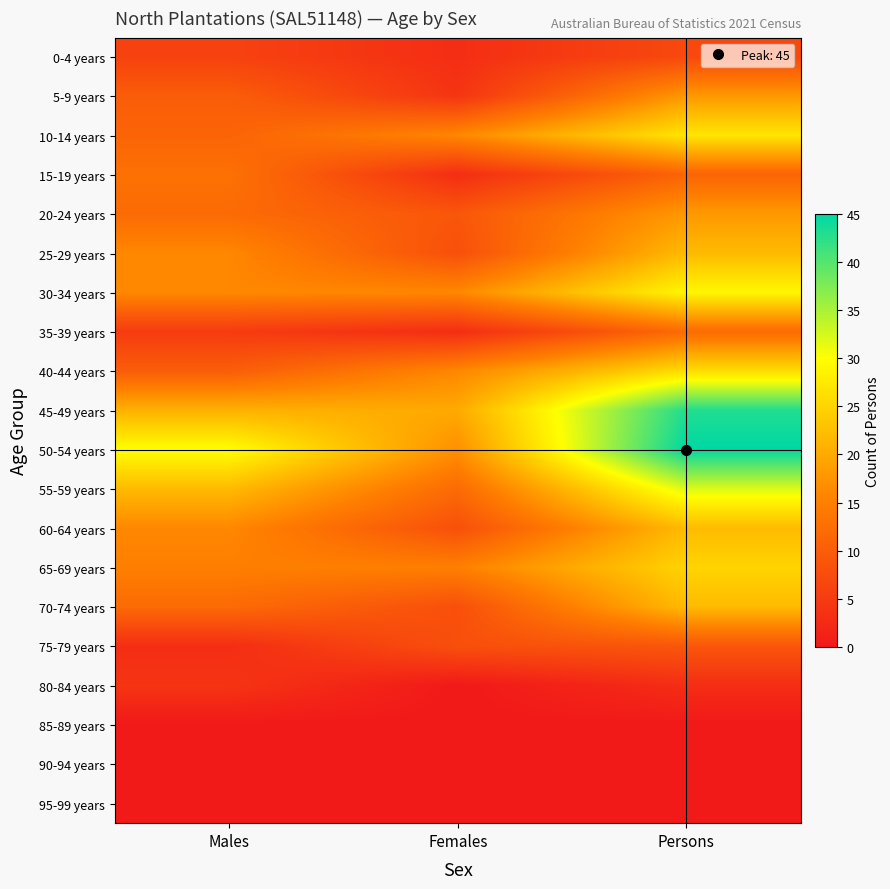

How many data points does each series have?

3